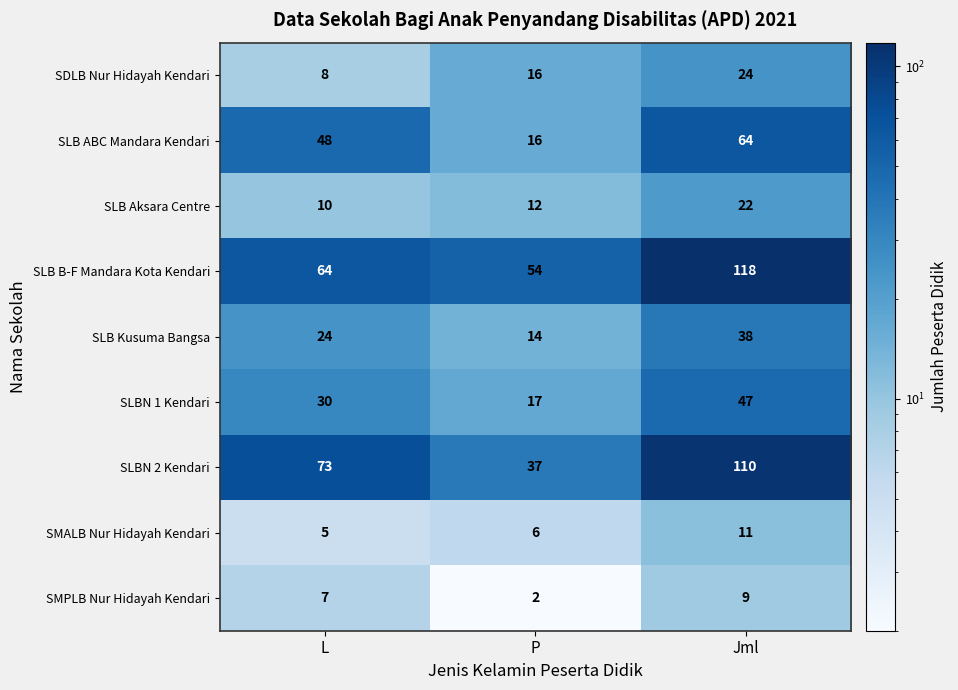

List the series in order of their peak value, highest first.

SLB B-F Mandara Kota Kendari, SLBN 2 Kendari, SLB ABC Mandara Kendari, SLBN 1 Kendari, SLB Kusuma Bangsa, SDLB Nur Hidayah Kendari, SLB Aksara Centre, SMALB Nur Hidayah Kendari, SMPLB Nur Hidayah Kendari